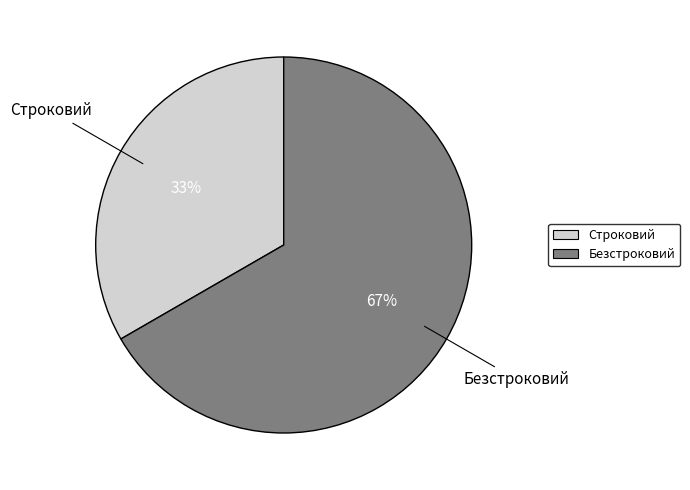

Between Строковий and Безстроковий, which is larger?

Безстроковий